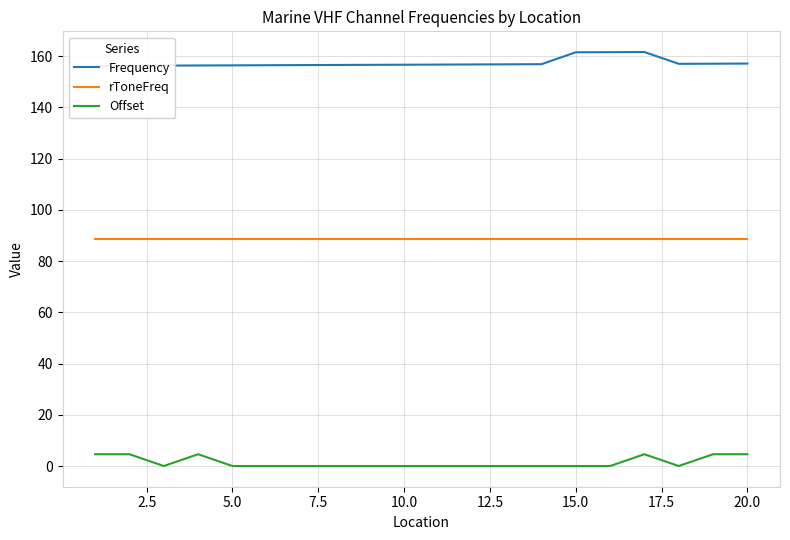

True or false: rToneFreq and Offset cross at least once.

False